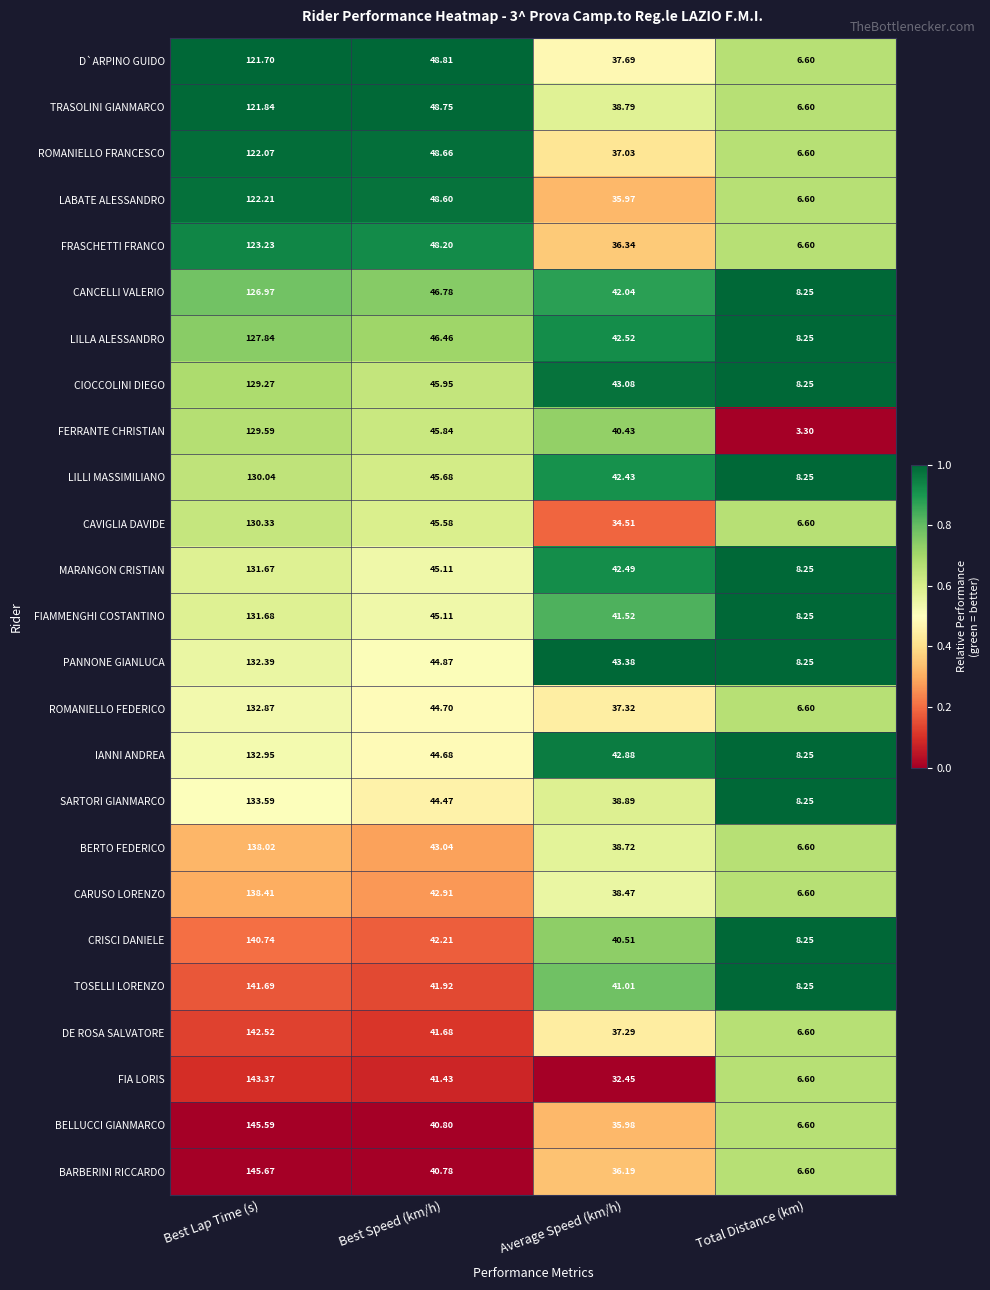

Which series has the widest spread of values?

BARBERINI RICCARDO